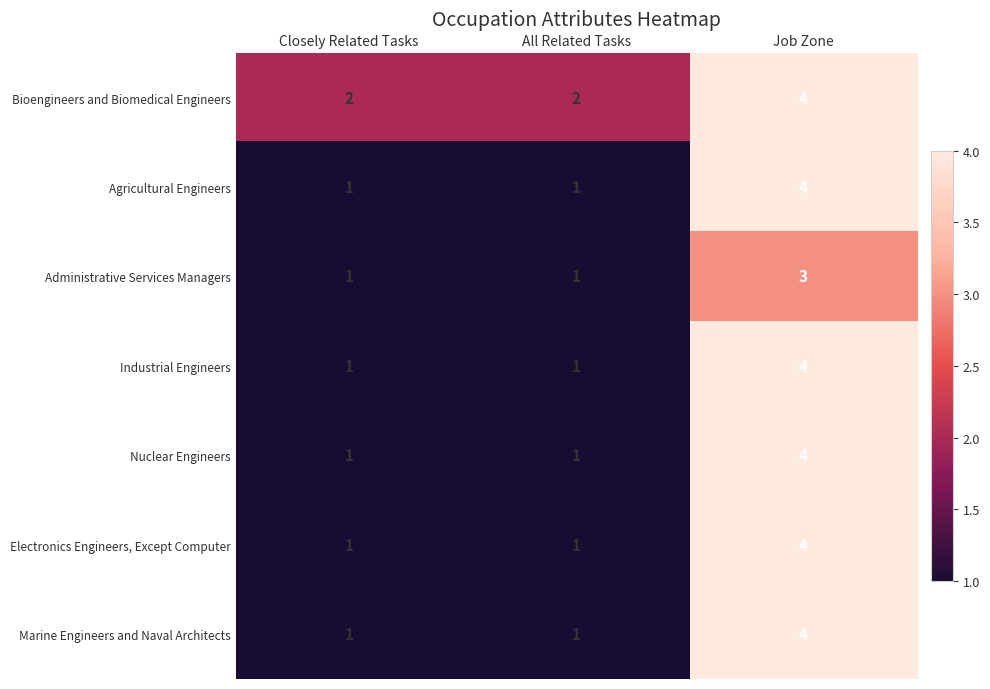

What is the difference between the maximum and minimum values in the Electronics Engineers, Except Computer series?

3